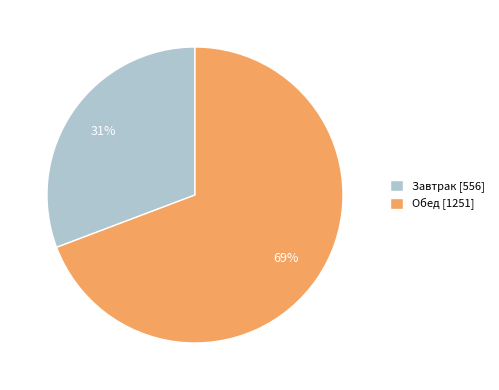

To the nearest percent, what is the average slice percentage?

50%